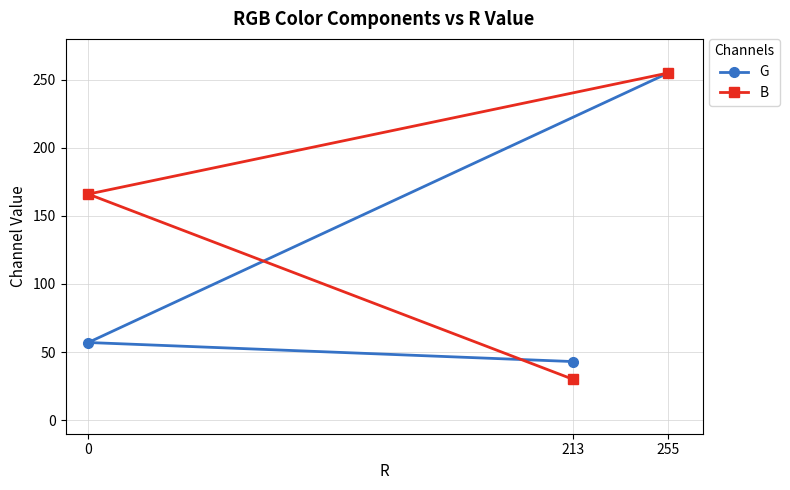

Reading left to right, list all the values displayed in this chart.

G: 0=57	213=43	255=255
B: 0=166	213=30	255=255